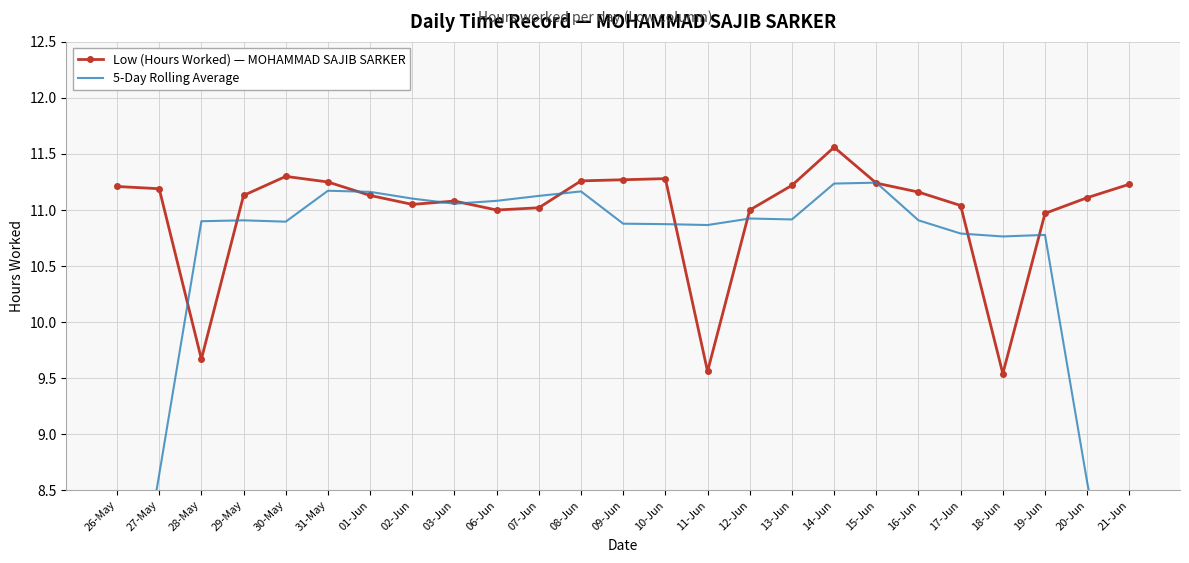

True or false: Low (Hours Worked) — MOHAMMAD SAJIB SARKER has a value of 11.2 at 26-May.

True